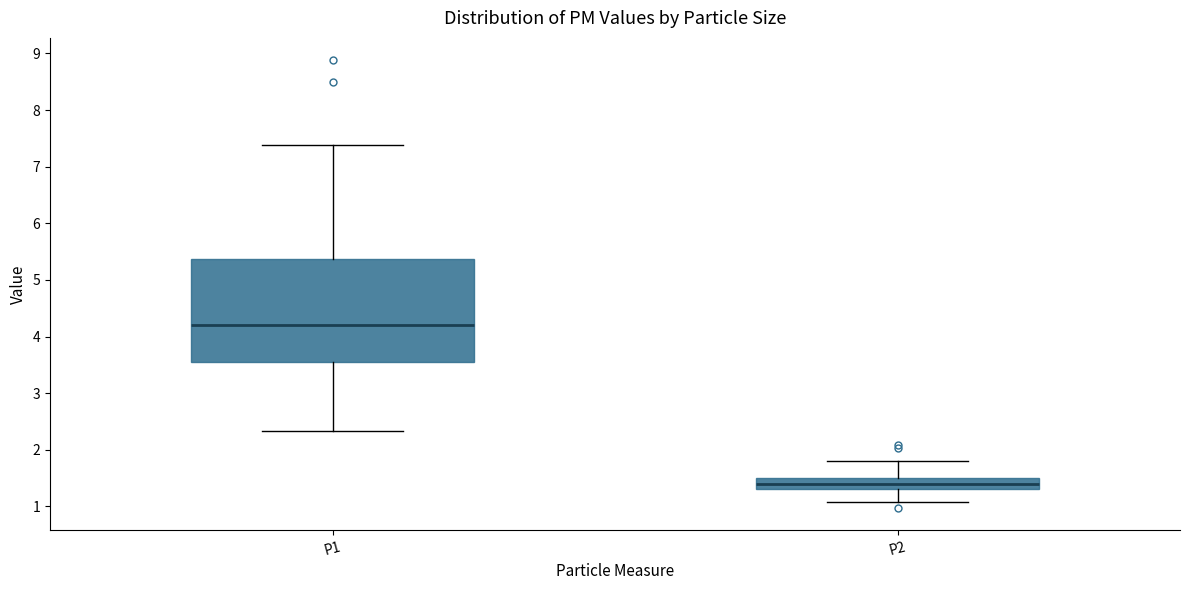

Comparing the boxes themselves (not the whiskers), which one is the tallest?

P1